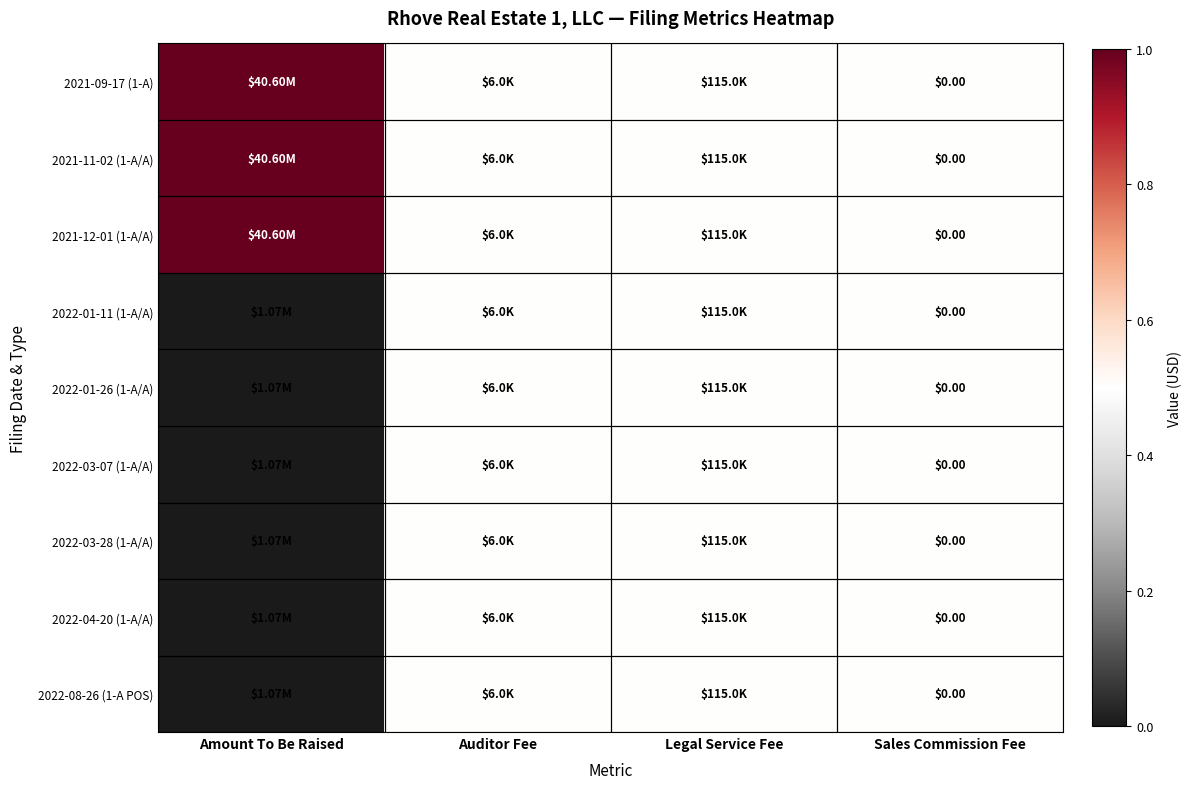

Which series changed the most between Auditor Fee and Legal Service Fee?

2021-09-17 (1-A)